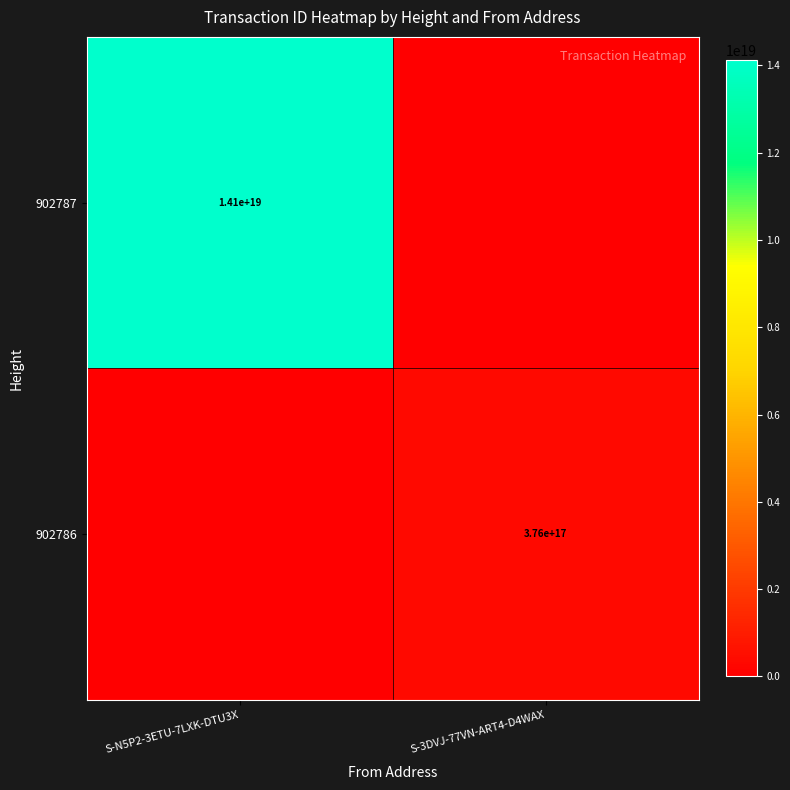

True or false: 902787 has a value of 7024462453198642176 at S-N5P2-3ETU-7LXK-DTU3X.

False